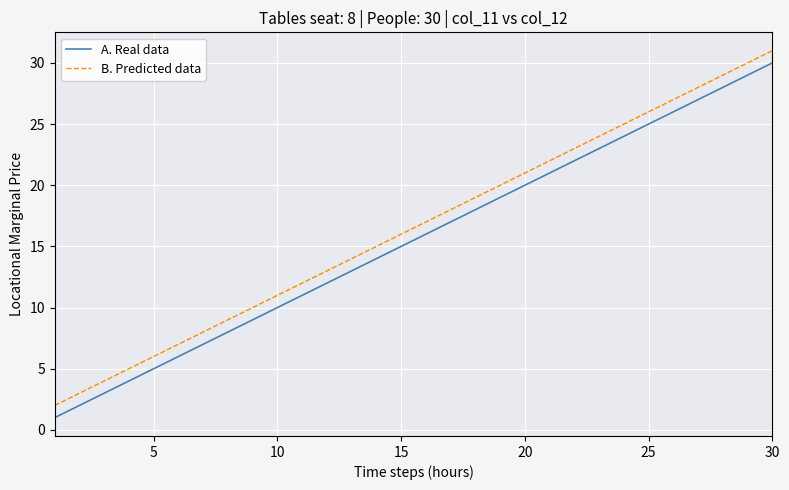

Reading left to right, list all the values displayed in this chart.

A. Real data: 1	2	3	4	5	6	7	8	9	10	11	12	13	14	15	16	17	18	19	20	21	22	23	24	25	26	27	28	29	30
B. Predicted data: 2	3	4	5	6	7	8	9	10	11	12	13	14	15	16	17	18	19	20	21	22	23	24	25	26	27	28	29	30	31